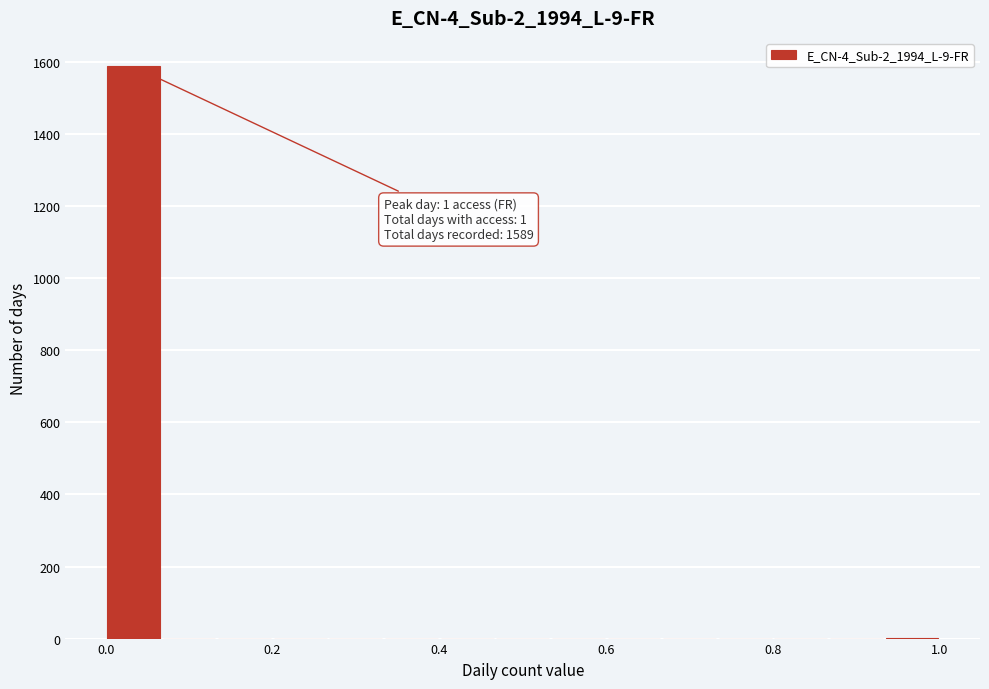

Read against the x-axis, roughly where is the centre of the tallest bar?

0.04